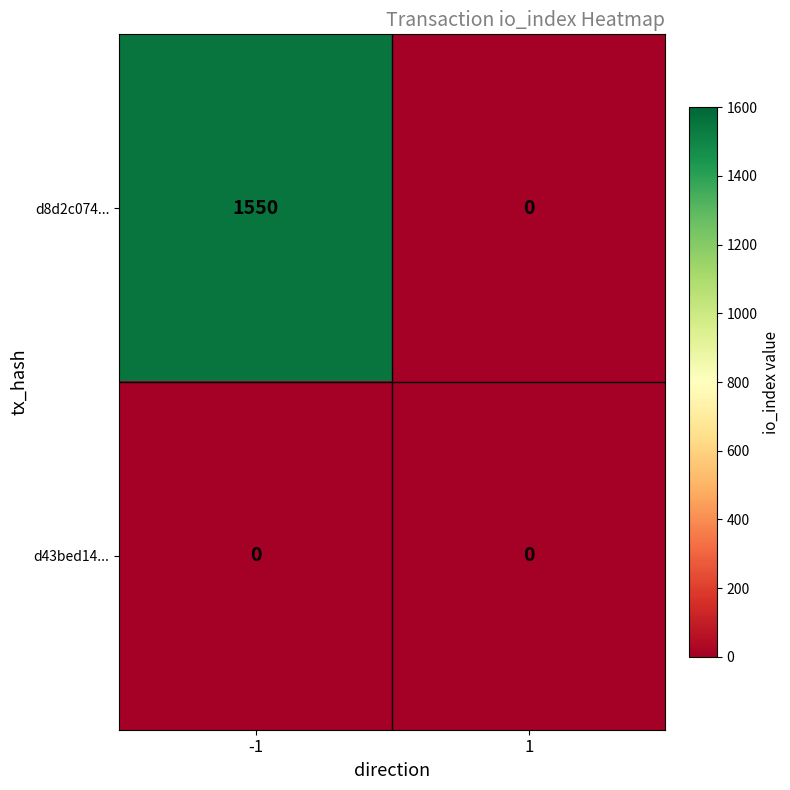

Rank the series at -1 from lowest to highest value.

d43bed14..., d8d2c074...